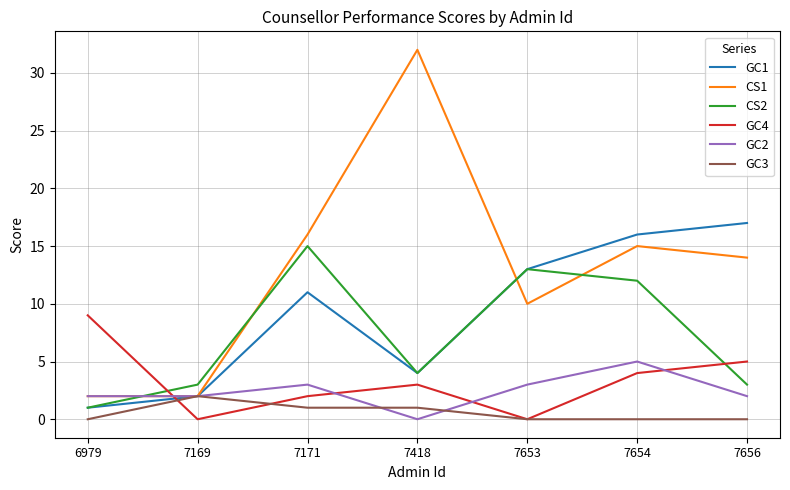

List the series in order of their peak value, highest first.

CS1, GC1, CS2, GC4, GC2, GC3